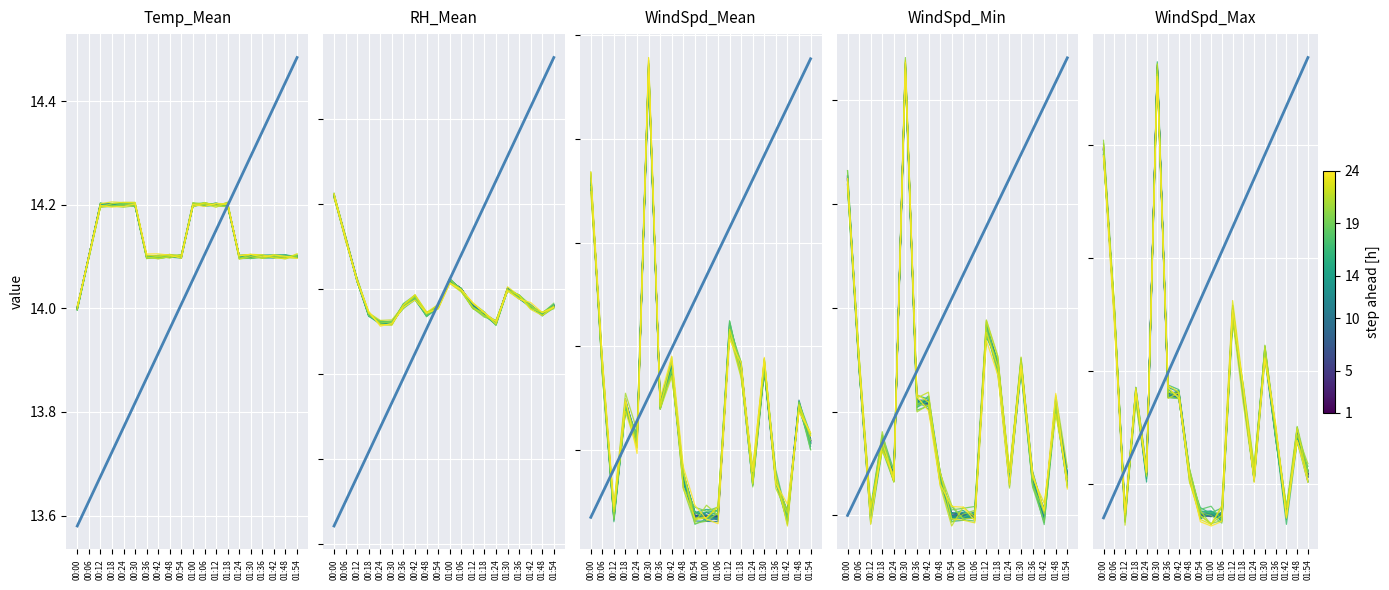

At which category is the sum across all series the highest?

00:30